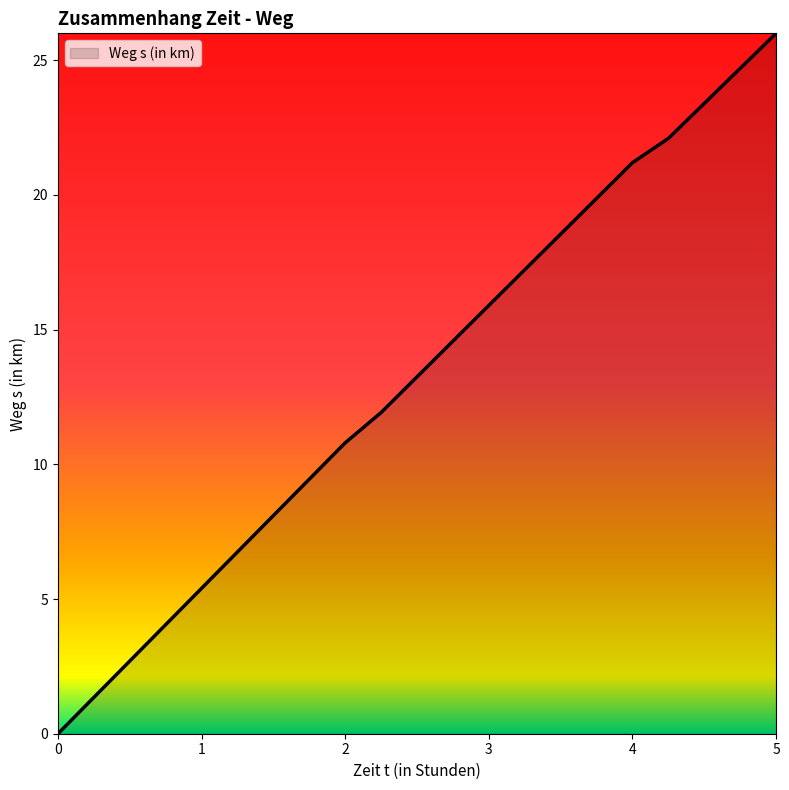

What is the maximum value shown in the chart?

26.0